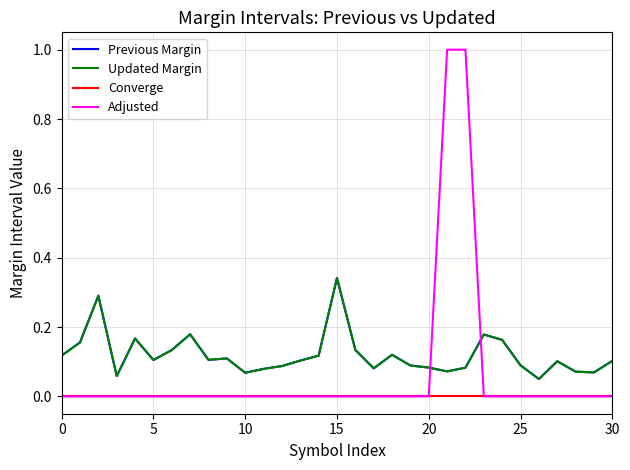

Which series has the largest range (max minus min)?

Adjusted